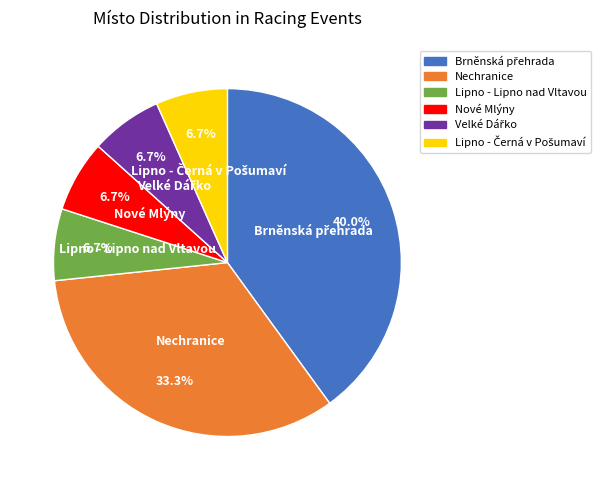

What percentage is NOT represented by Lipno - Lipno nad Vltavou?

93.3%